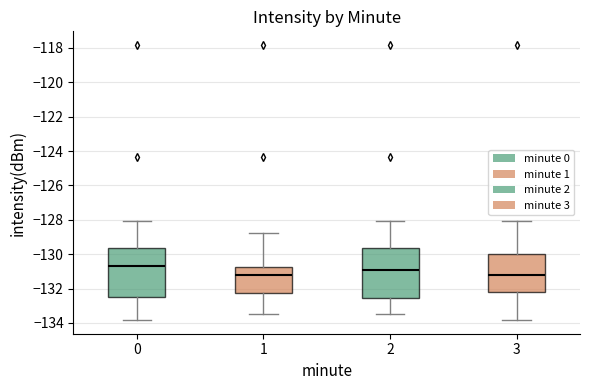

Reading left to right, transcribe this box plot: for each box, give where its median line is, the range the box spans, and where its two whiskers end, as read against the y-axis. The values are not printed on the chart, so give them approximately, as read against the axis.

0: median -130.6, box -132.6 to -129.6, whiskers -133.8 to -128.0
1: median -131.2, box -132.2 to -130.8, whiskers -133.4 to -128.8
2: median -131.0, box -132.6 to -129.6, whiskers -133.4 to -128.0
3: median -131.2, box -132.2 to -130.0, whiskers -133.8 to -128.0